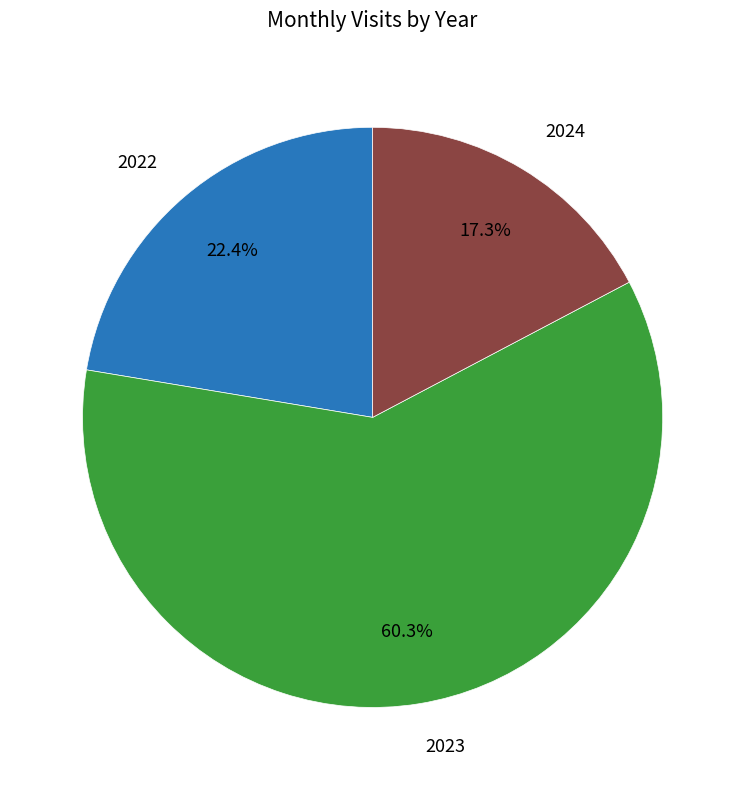

What is the smallest slice in the pie chart?

2024